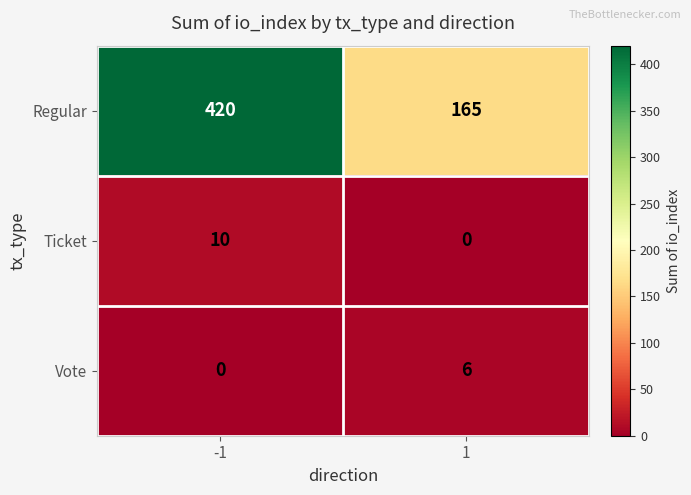

What is the sum of the Regular values at -1 and 1?

585